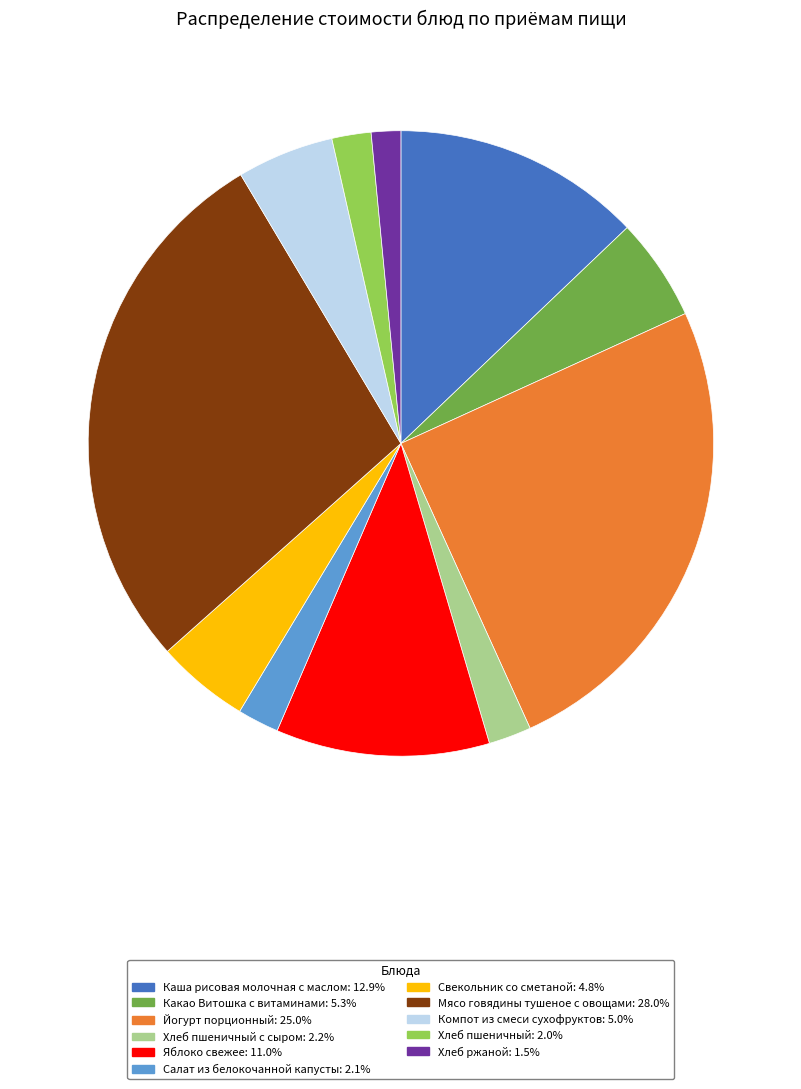

How many segments does this pie chart have?

11